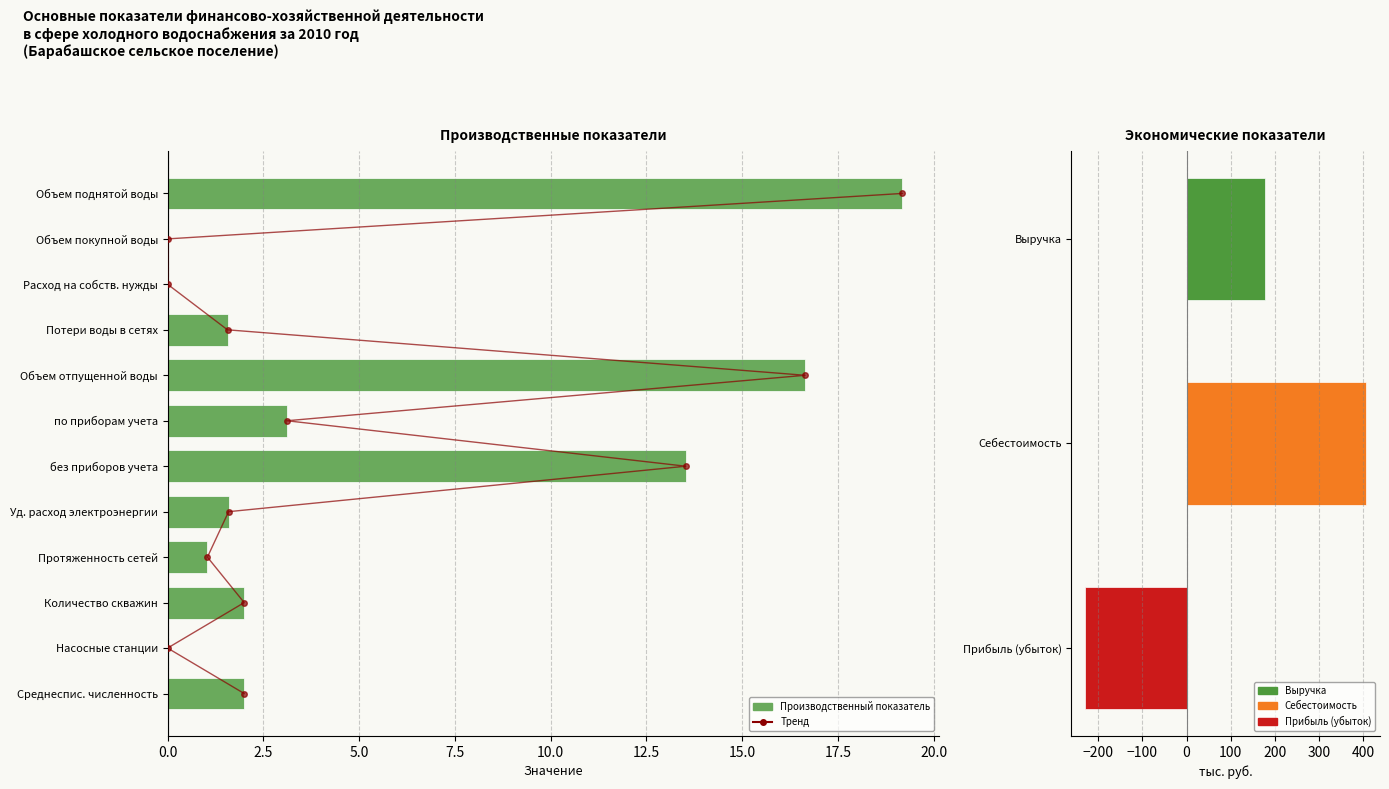

What are all the series names shown in the legend?

Тренд, Производственный показатель